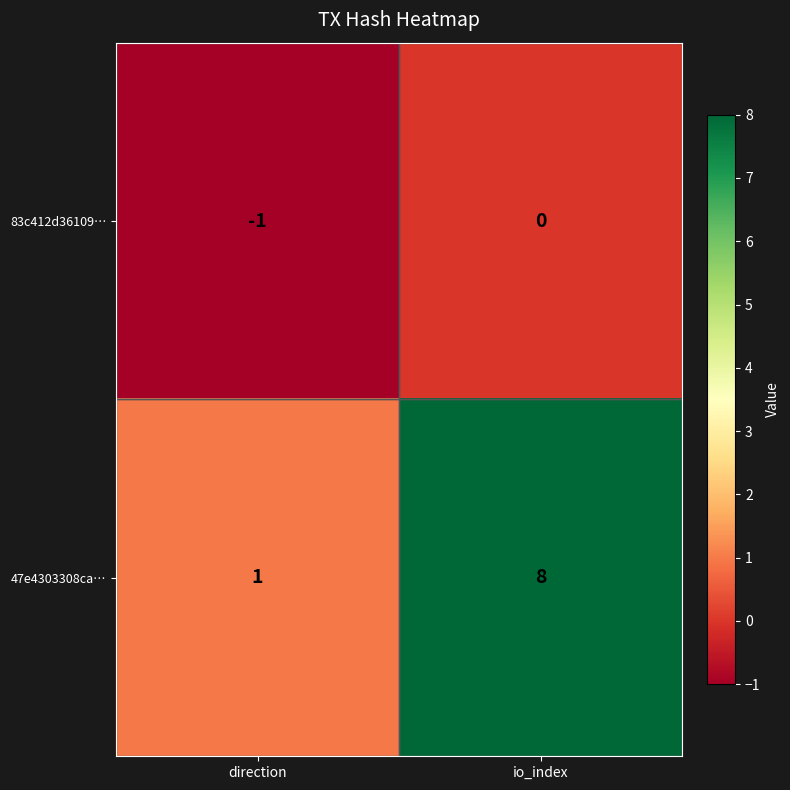

What is the difference between the maximum and minimum values in the 47e4303308ca… series?

7